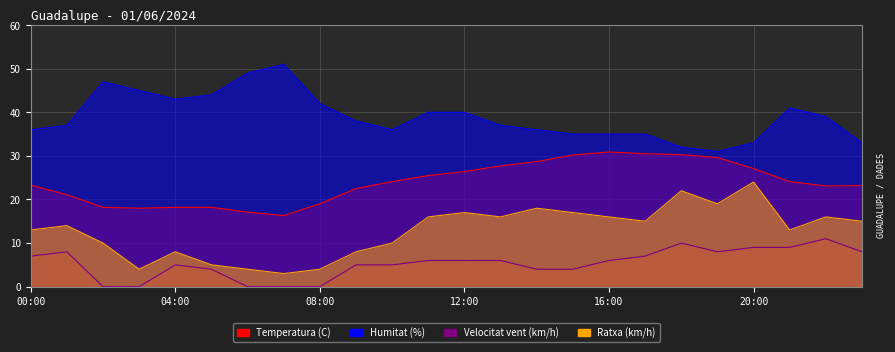

Does the chart have visible grid lines?

Yes